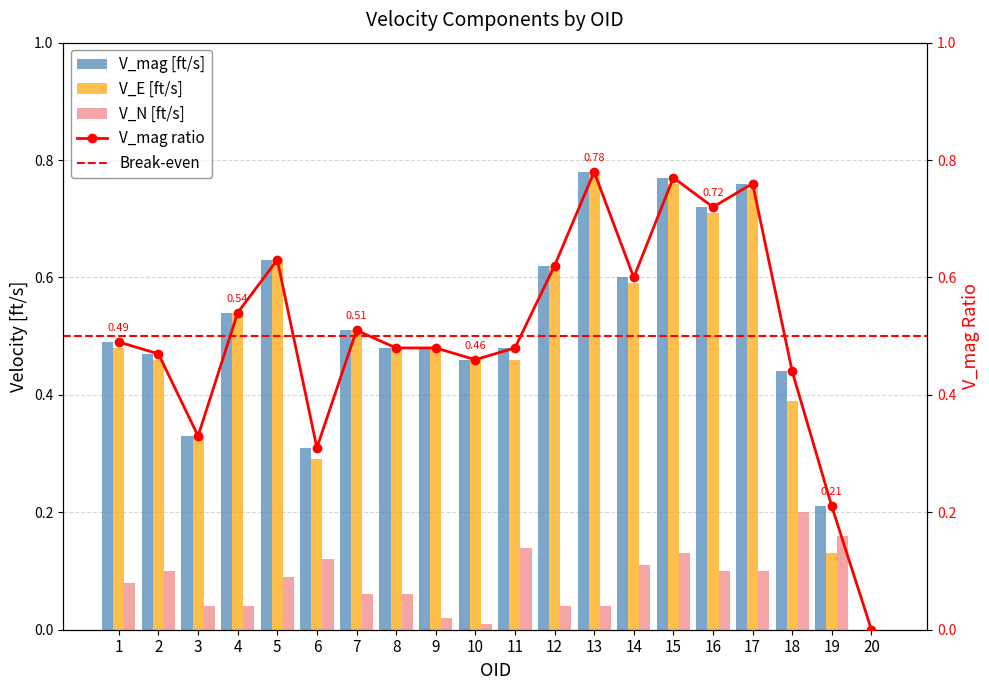

Is the value of V_N [ft/s] at 19 greater than the value of V_E [ft/s] at 13?

No